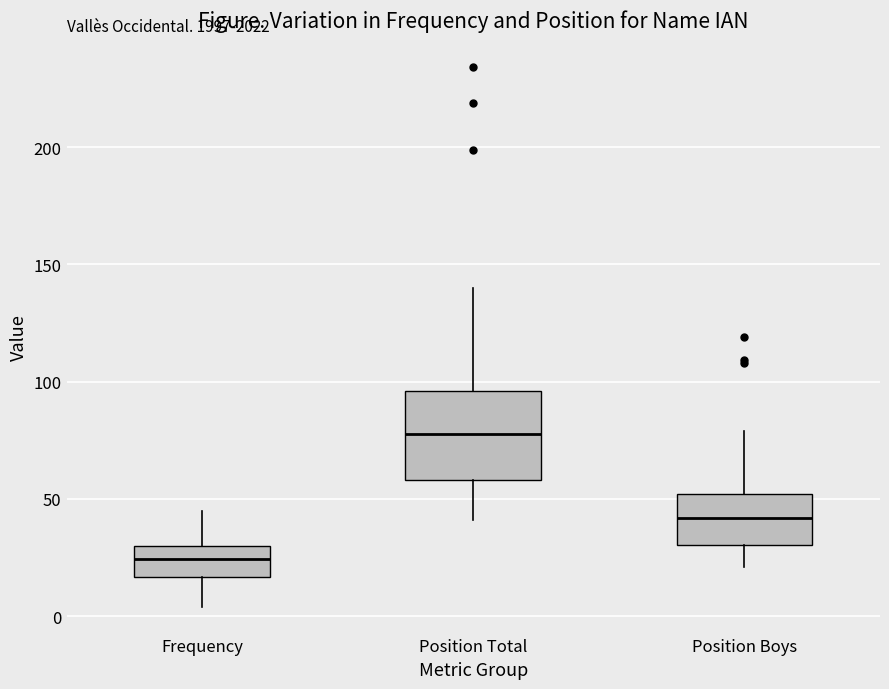

Comparing the boxes themselves (not the whiskers), which one is the tallest?

Position Total